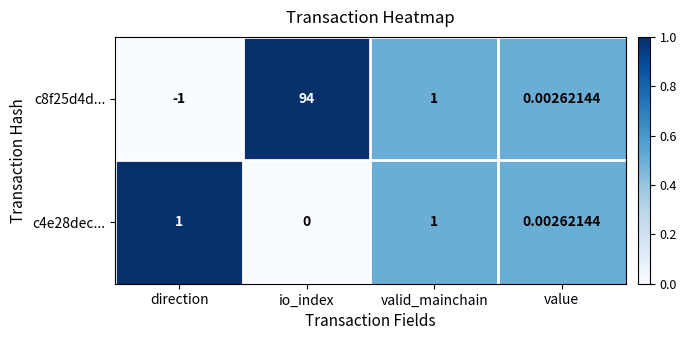

Which category has the highest value across all series?

io_index